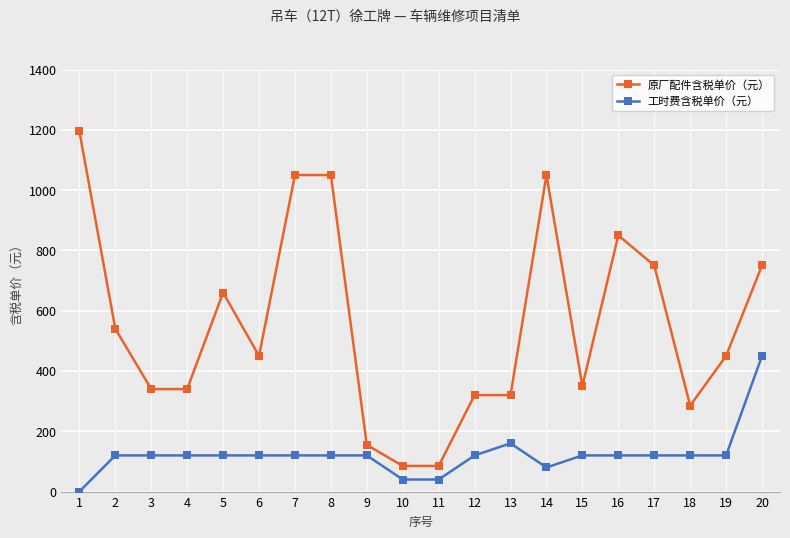

What is the sum of the 原厂配件含税单价（元） values at 11 and 18?

370